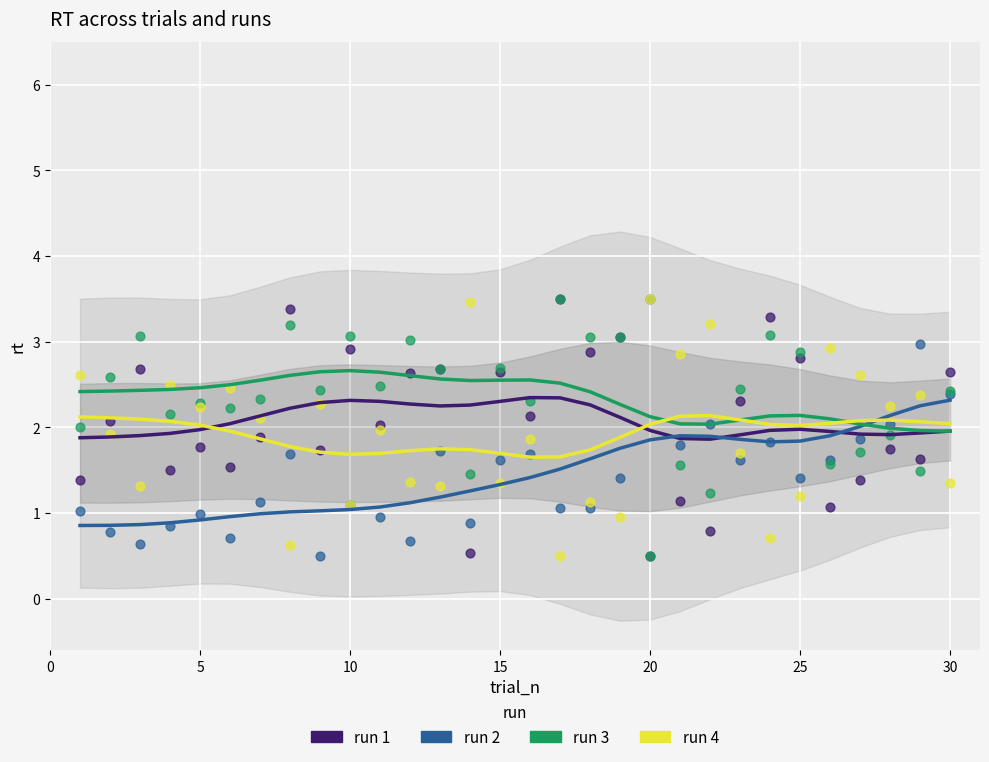

Which series has the largest total across all categories?

run 3